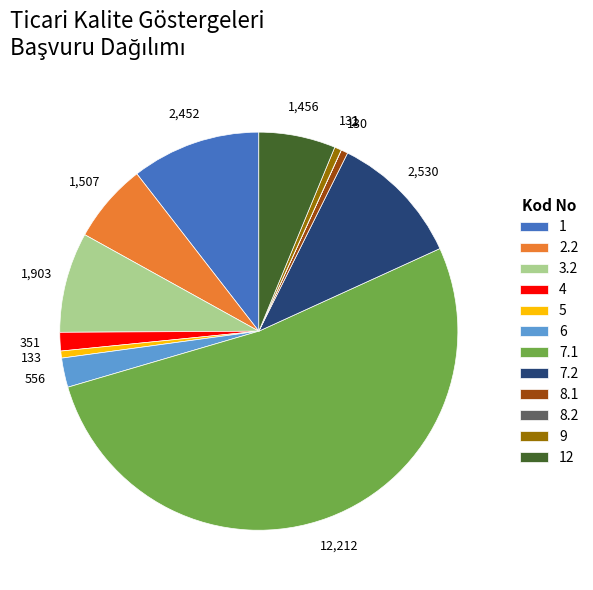

Is there a majority slice in this chart?

Yes